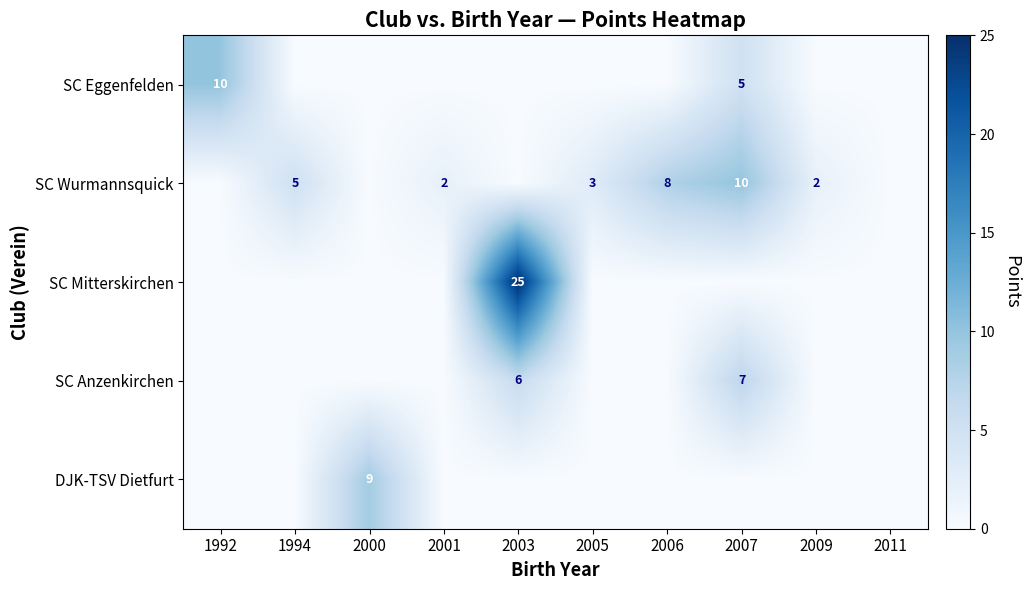

At which category is the sum across all series the highest?

2003